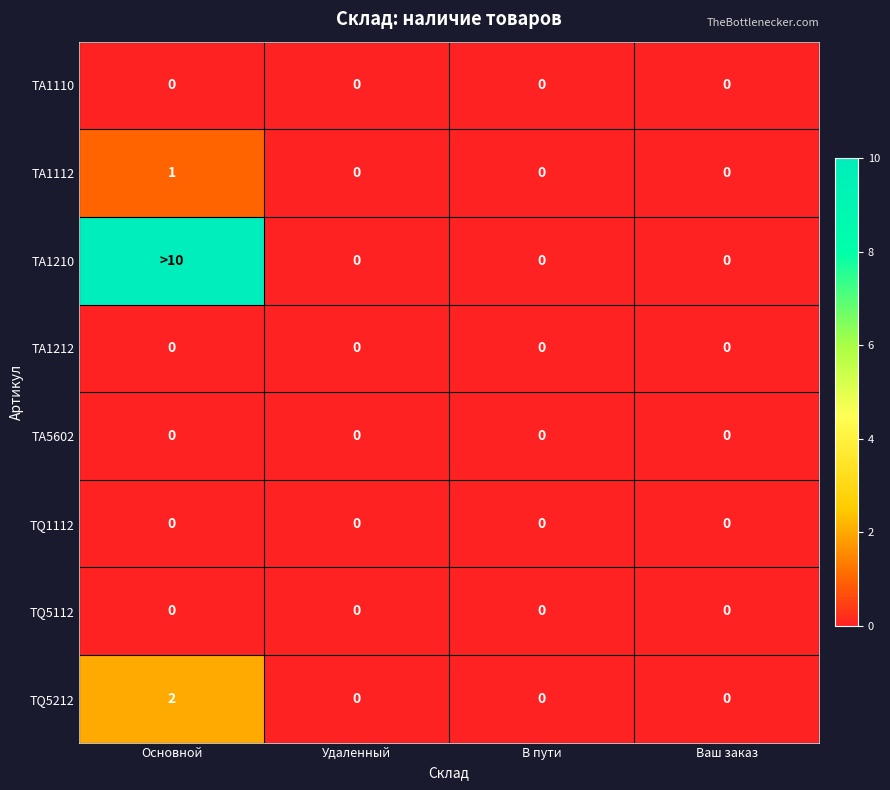

The TA1110 series shows 0 at Основной. True or false?

True